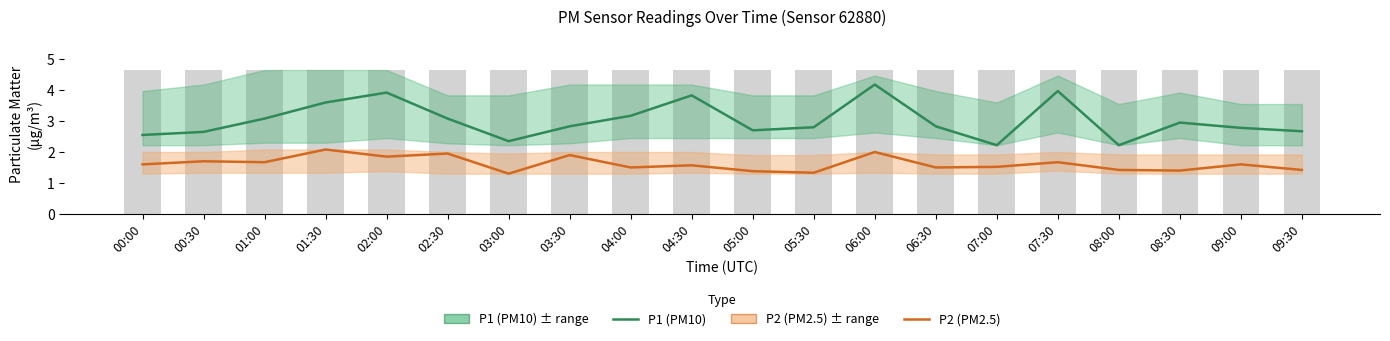

What is the label of the 4th bar from the right?

08:00